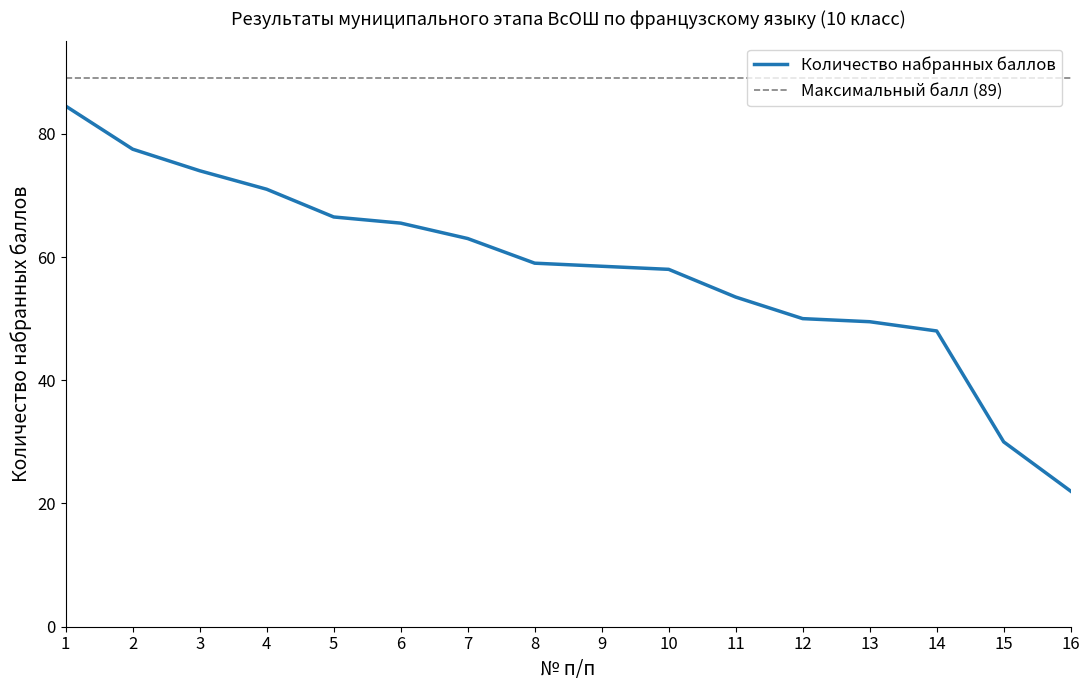

List the labels in order of value, largest first.

1, 2, 3, 4, 5, 6, 7, 8, 9, 10, 11, 12, 13, 14, 15, 16